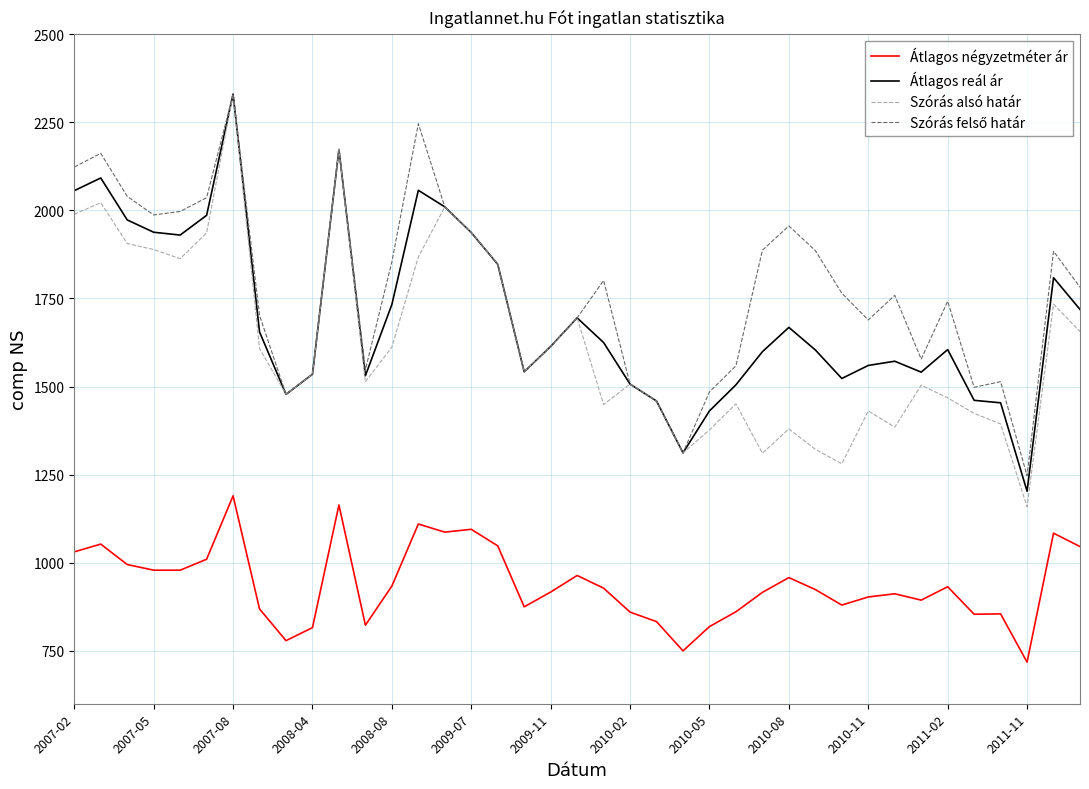

What is the highest value of the Átlagos négyzetméter ár series?

1190